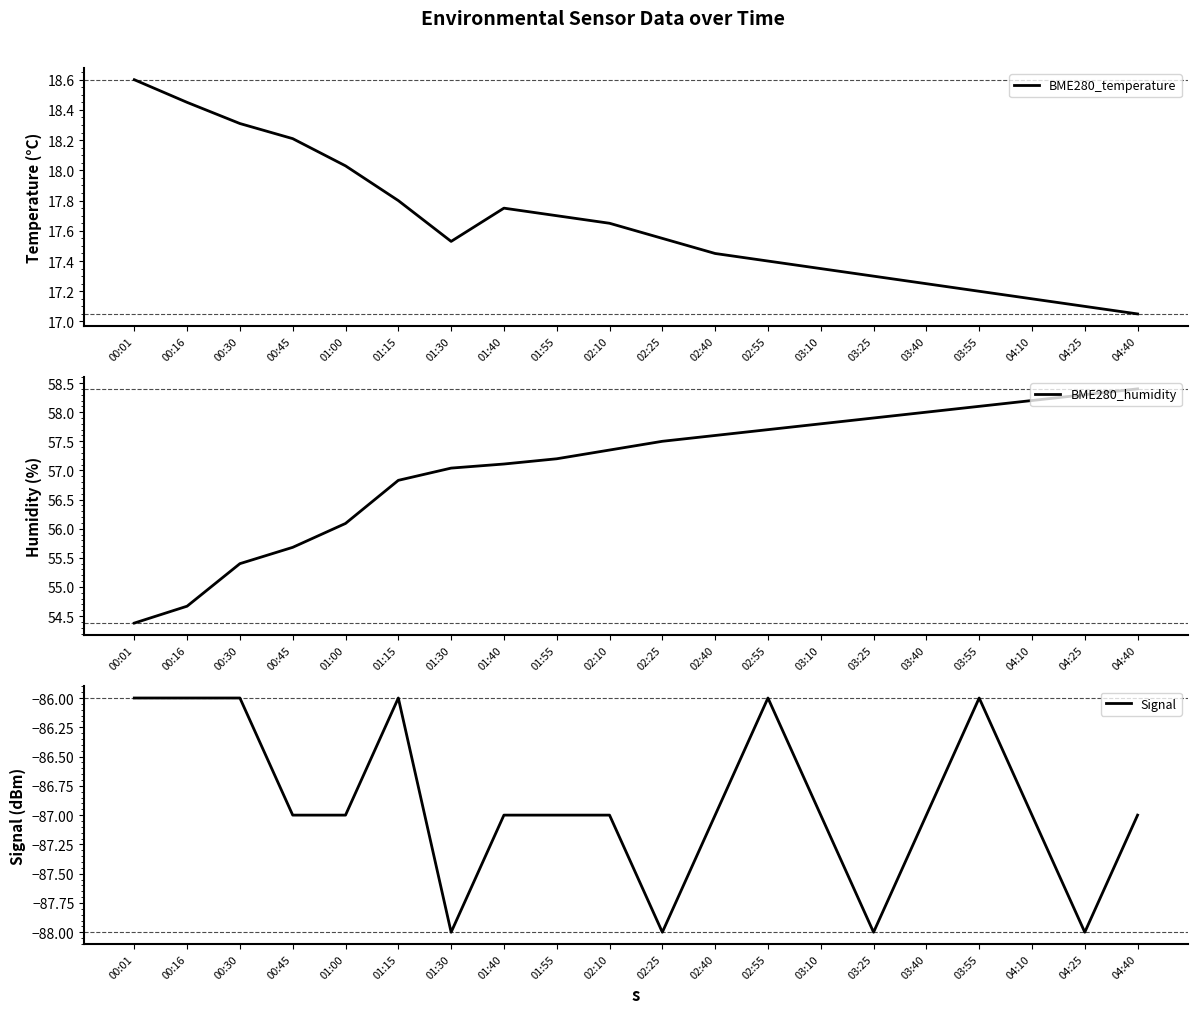

Where is BME280_temperature nearest to the value 17?

04:40